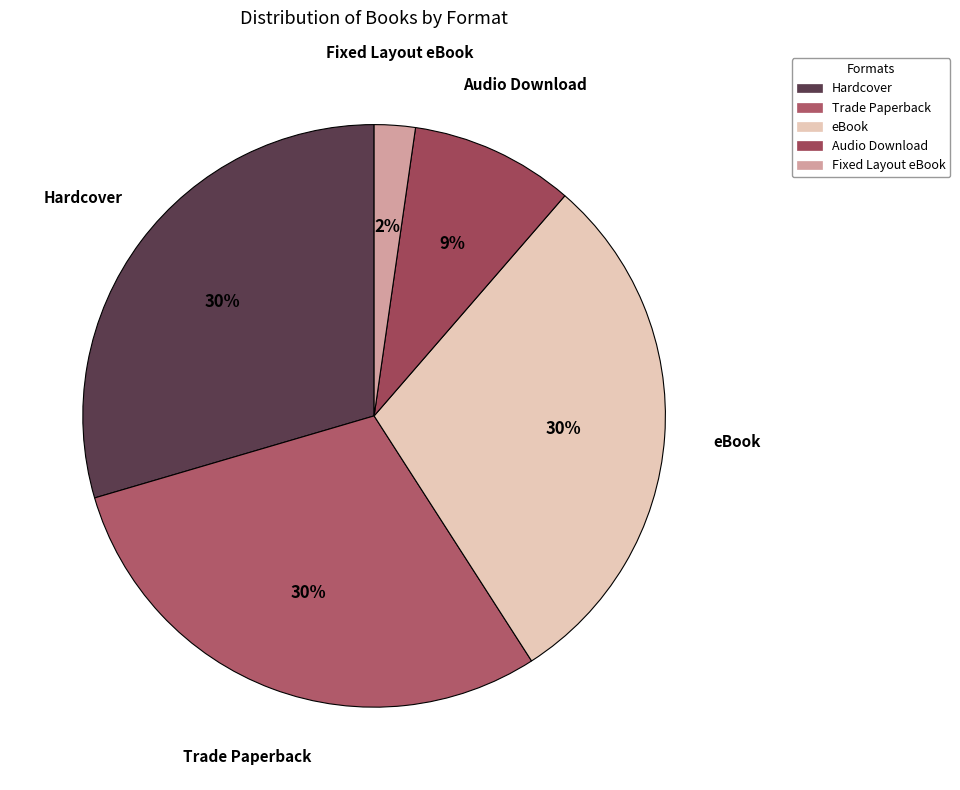

Count the number of slices in the pie.

5